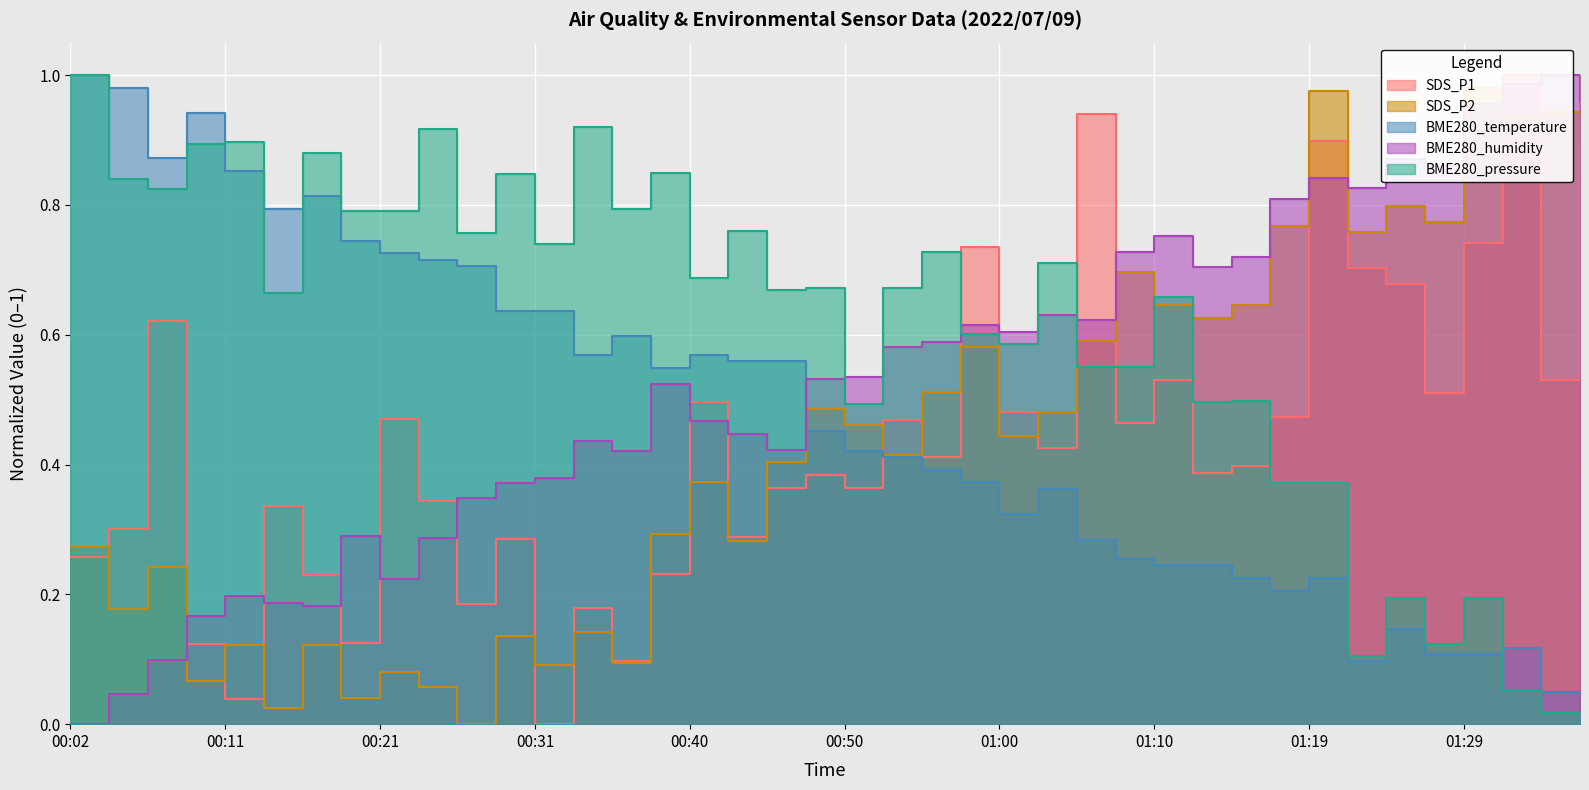

How many lines are shown in the chart?

5